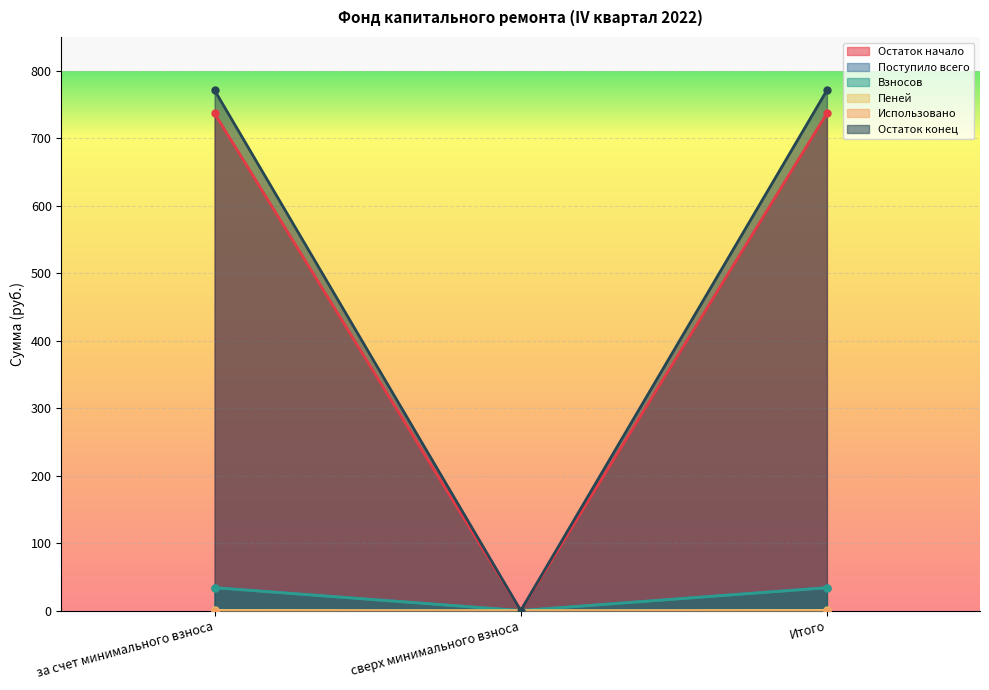

Is the value of Остаток конец at за счет минимального взноса greater than the value of Остаток начало at за счет минимального взноса?

Yes